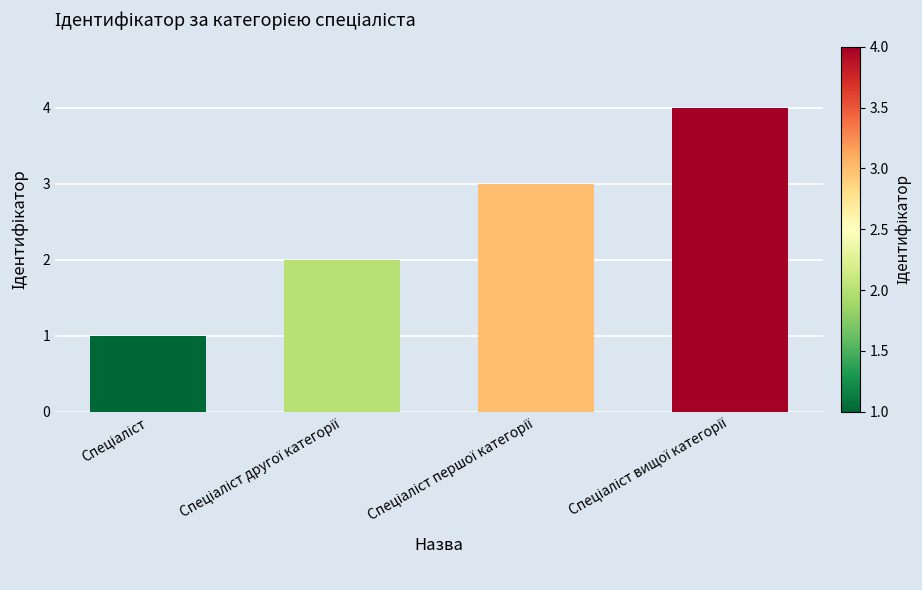

What is the sum of all values?

10